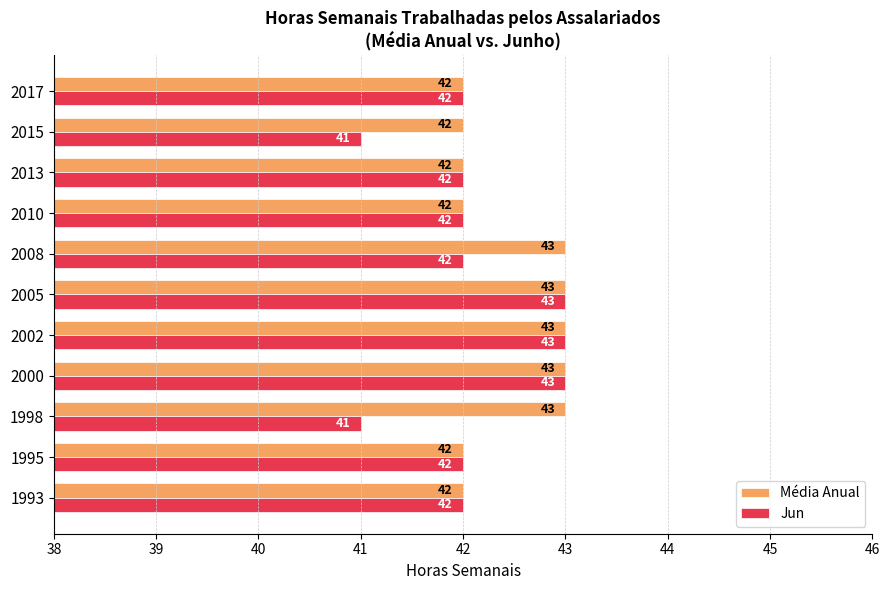

Which series has the largest range (max minus min)?

Jun